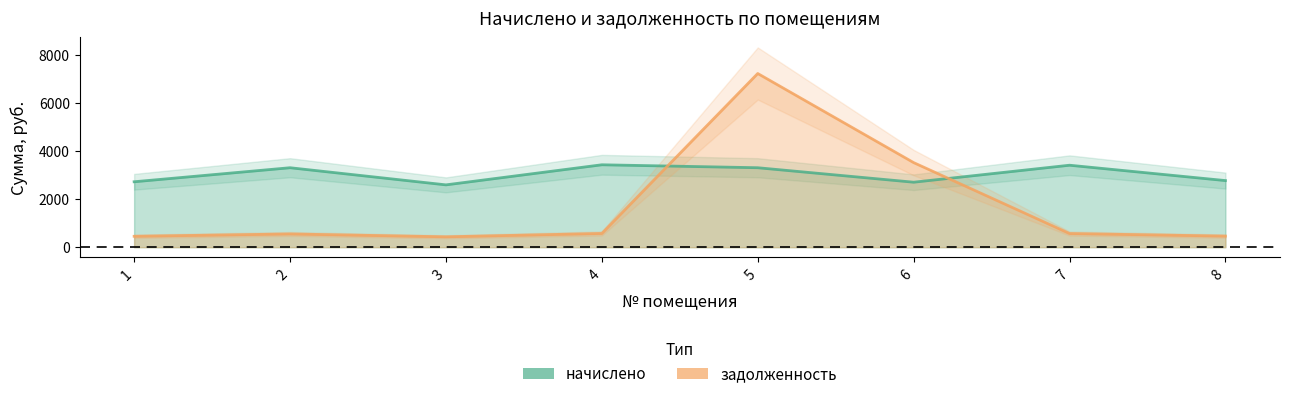

List the series in order of their overall mean, lowest first.

задолженность, начислено